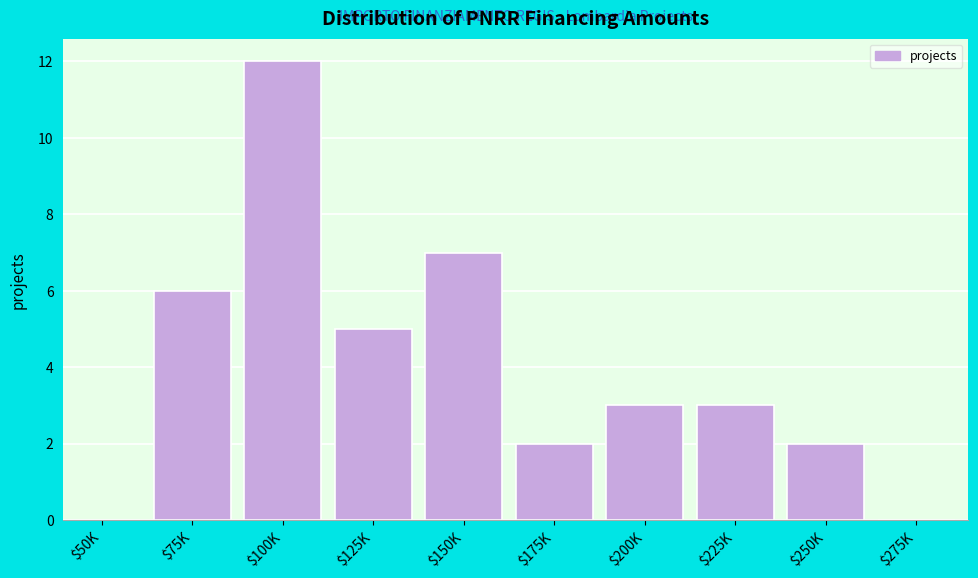

True or false: the data shows 7 at $150K.

True